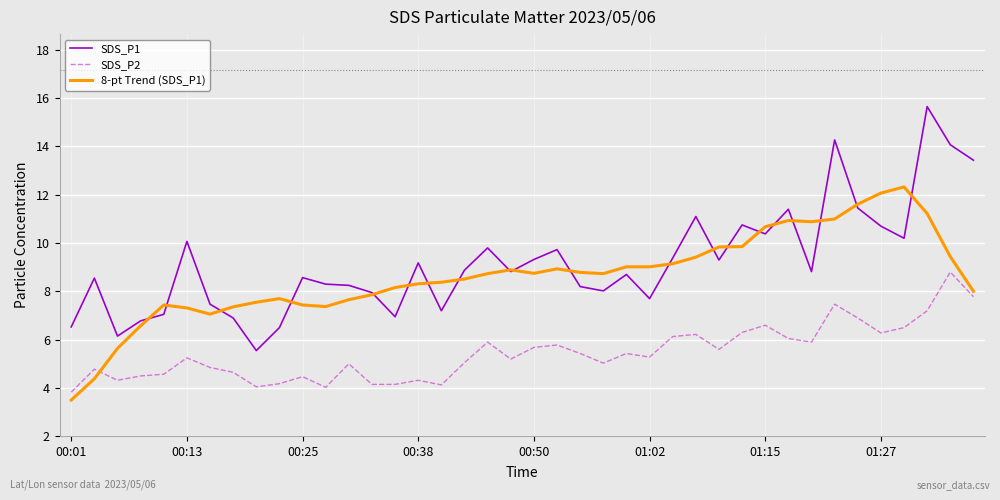

What is the highest value of the 8-pt Trend (SDS_P1) series?

12.3